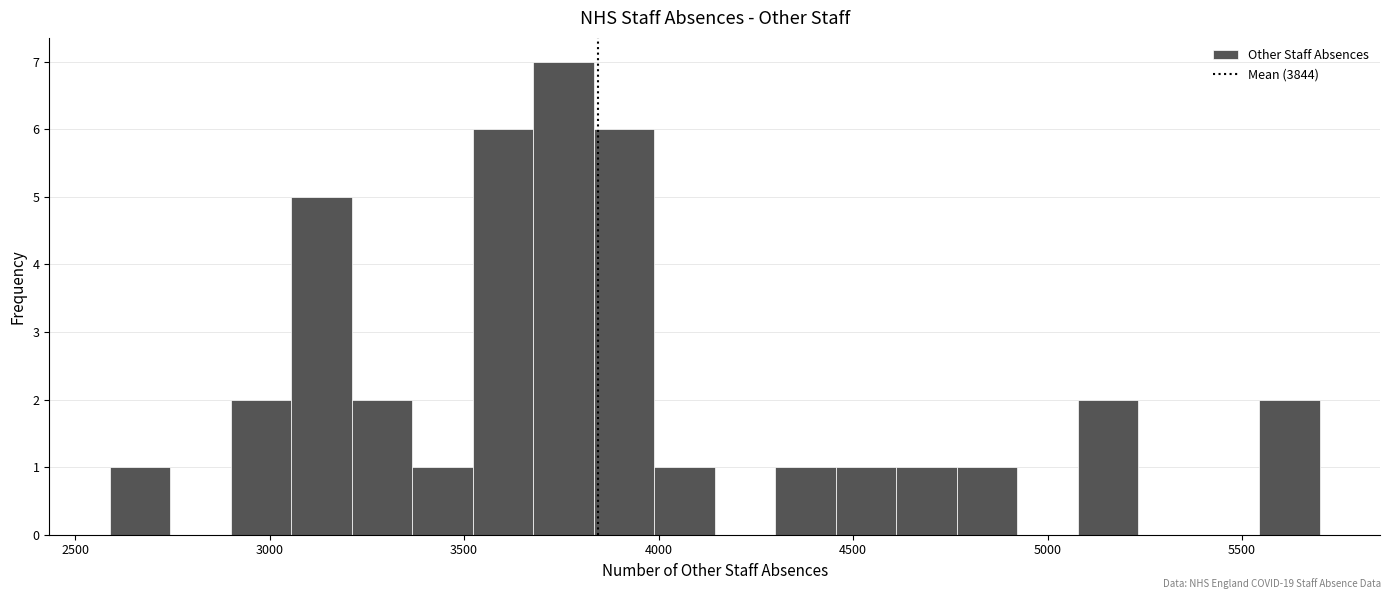

Read against the x-axis, roughly where is the centre of the tallest bar?

3750